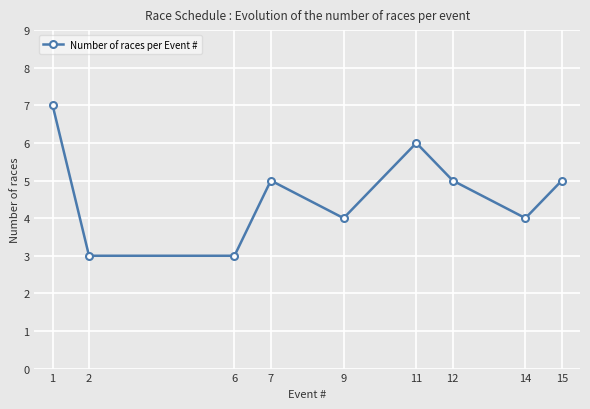

What is the sum of all values?

42